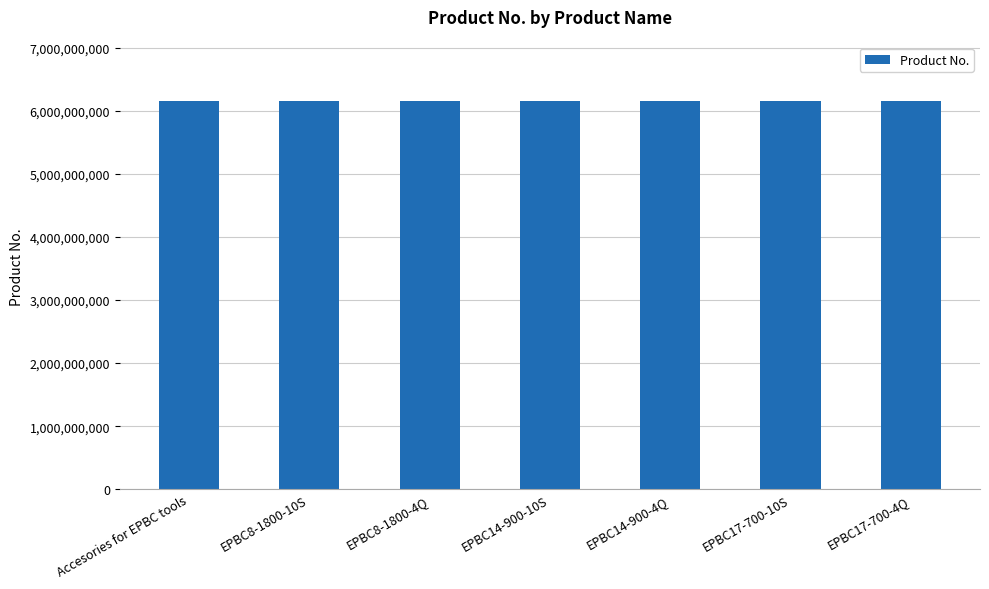

What is the greatest value displayed?

6158122810